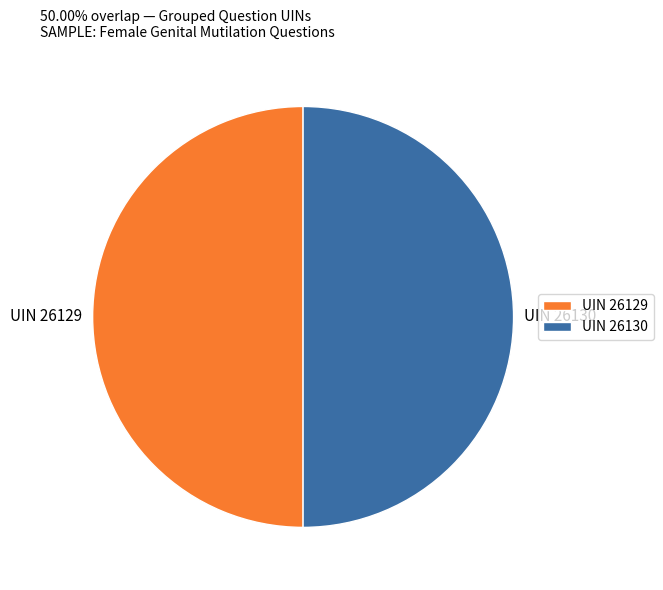

Do UIN 26130 and UIN 26129 together represent more than half of the pie?

Yes